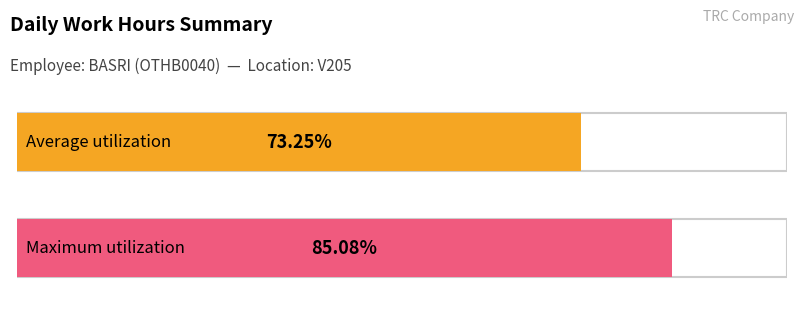

Does the chart contain any negative values?

No